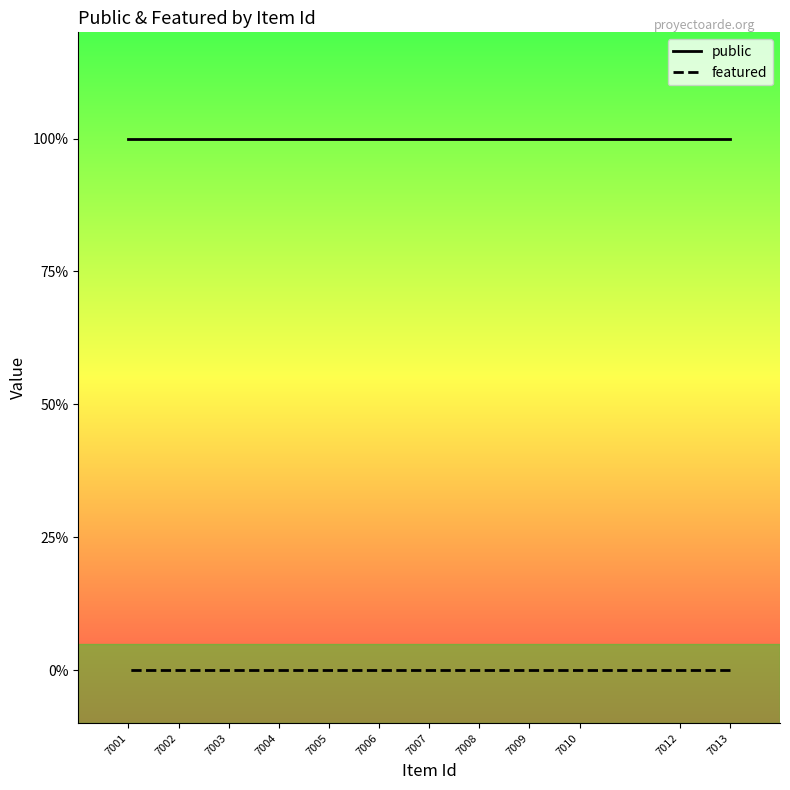

Reading left to right, list all the values displayed in this chart.

public: 7013=1	7012=1	7010=1	7009=1	7008=1	7007=1	7006=1	7005=1	7004=1	7003=1	7002=1	7001=1
featured: 7013=0	7012=0	7010=0	7009=0	7008=0	7007=0	7006=0	7005=0	7004=0	7003=0	7002=0	7001=0